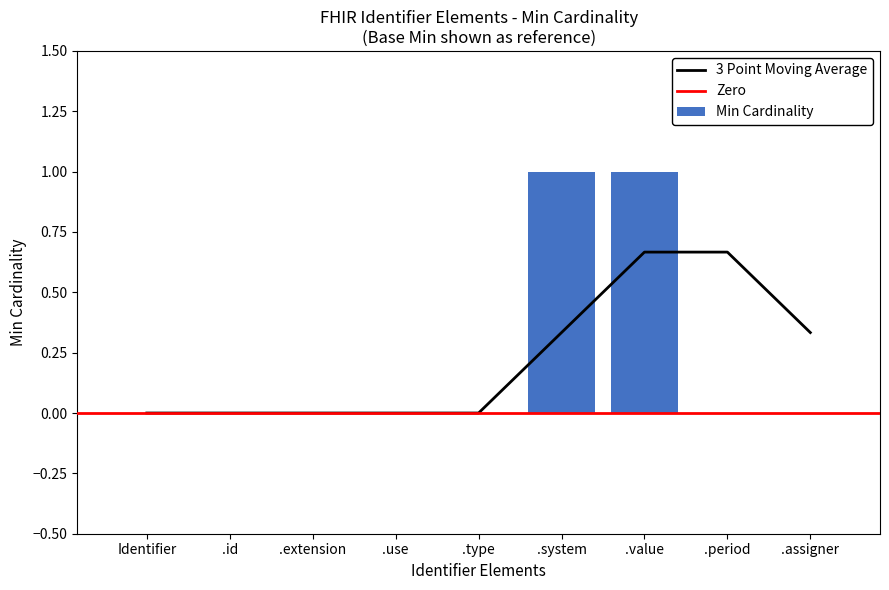

True or false: the data shows 0 at Identifier.

True